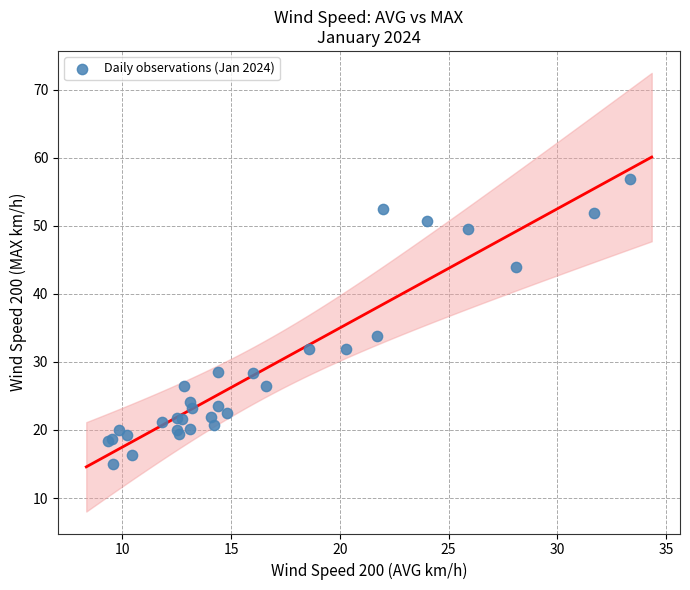

What Y value in the scatter plot is closest to 35?

33.8